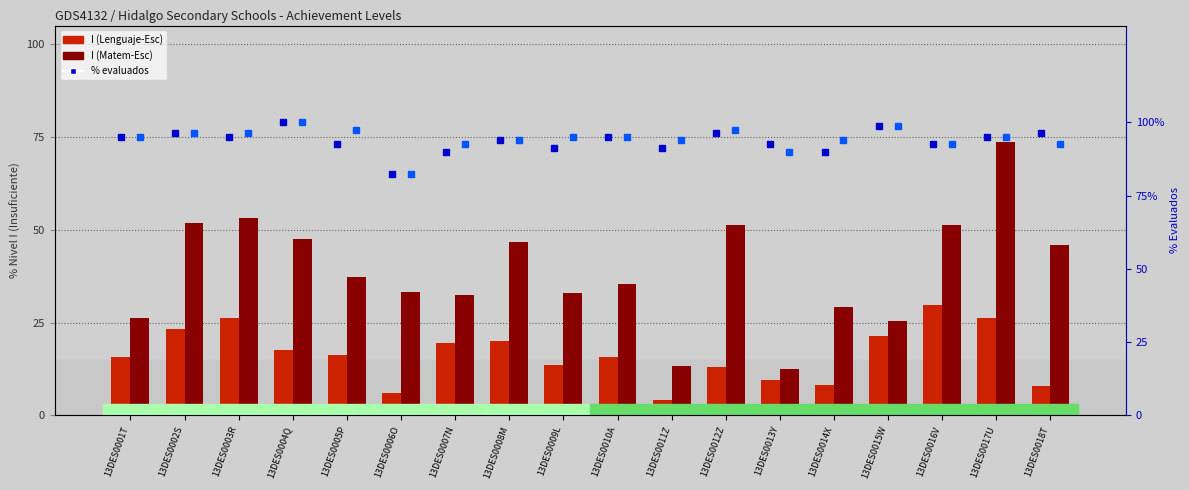

What position from the right is 13DES0014X?

5